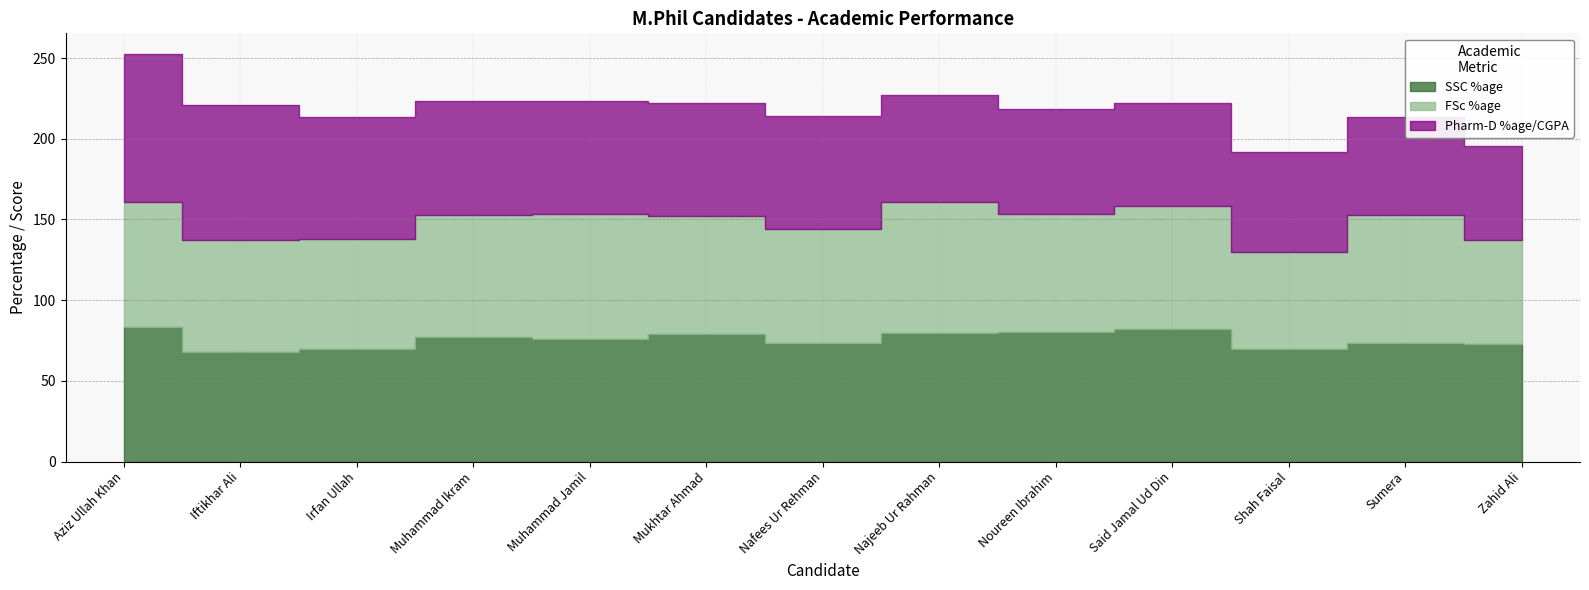

What position from the left is Mukhtar Ahmad?

6